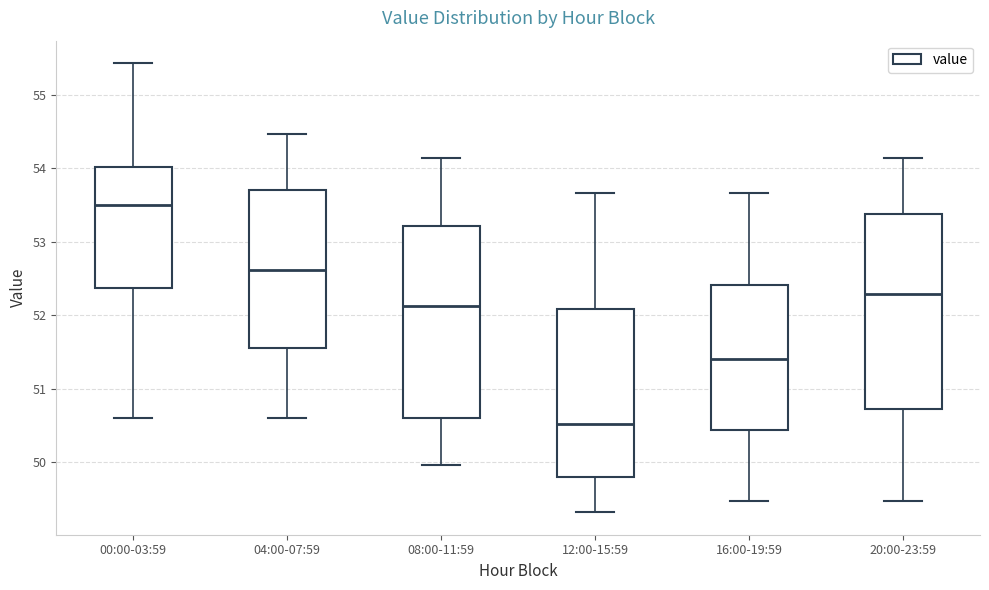

Where is the lower edge of the box for 08:00-11:59 on the y-axis? The values are not printed on the chart, so give them approximately, as read against the axis.

50.6